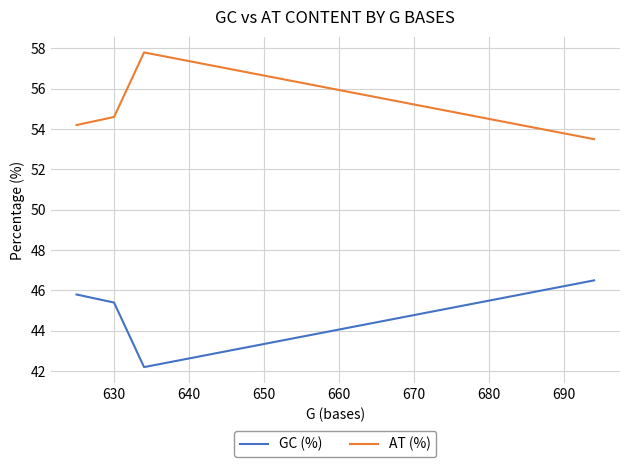

Rank the series by their maximum value, from highest to lowest.

AT (%), GC (%)